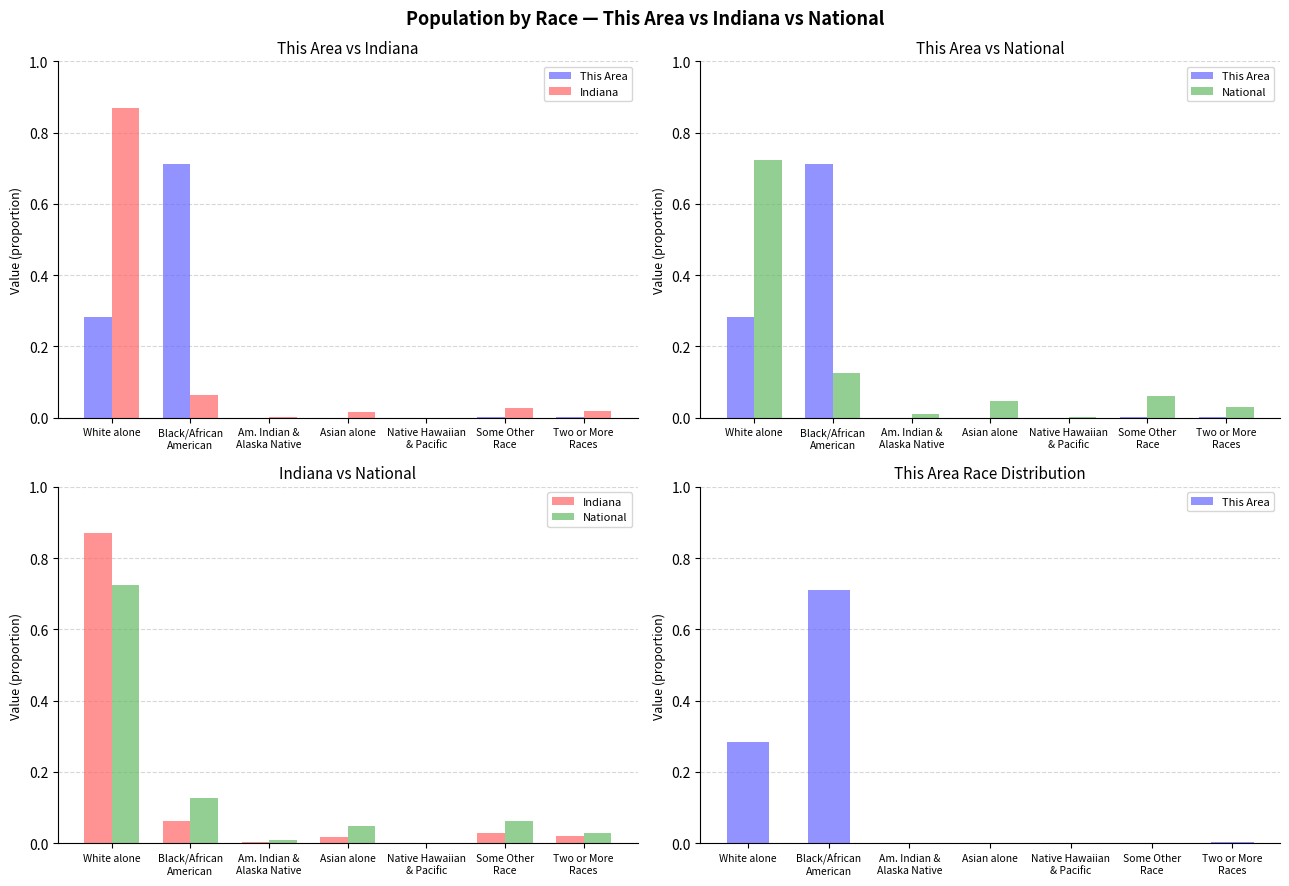

What value does the Indiana series have at White alone?

0.9